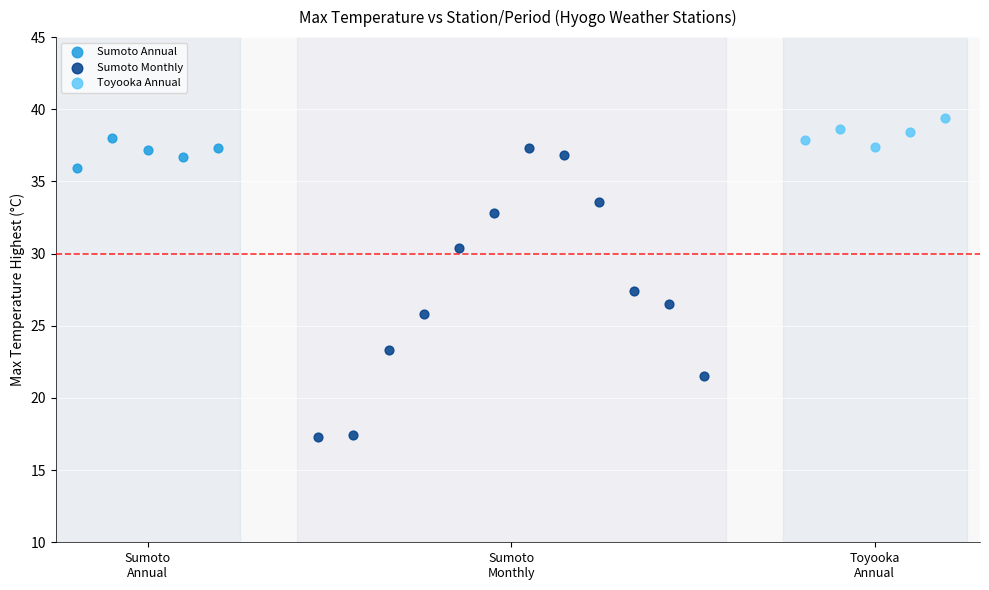

Which series has the largest Y range (max minus min)?

Sumoto Monthly